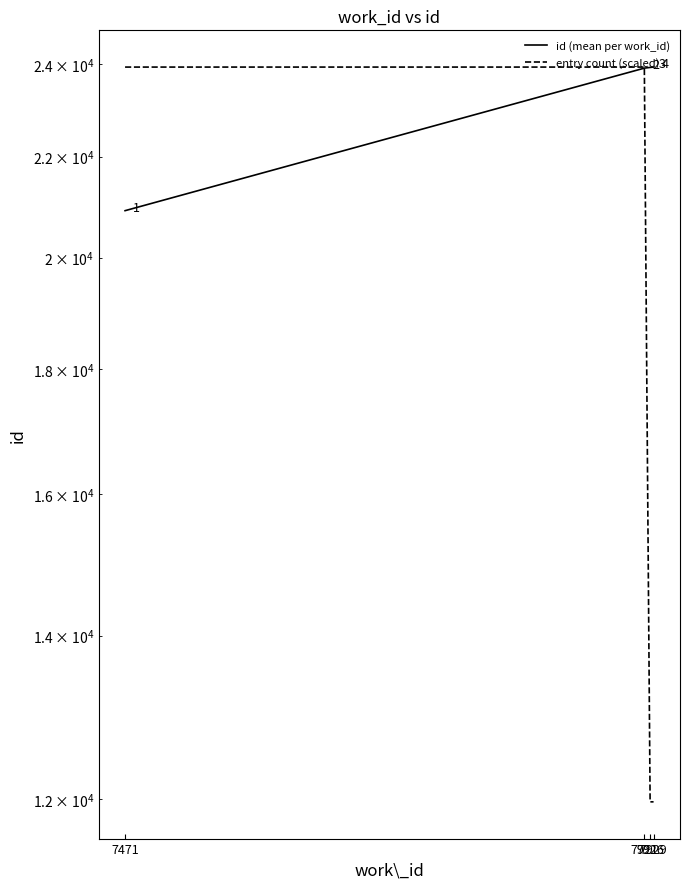

What is the difference between the maximum and minimum values in the id (mean per work_id) series?

3032.5